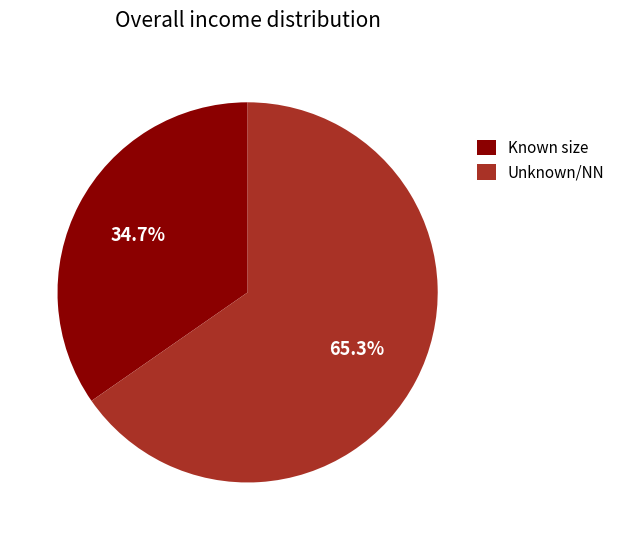

To the nearest percent, what is the difference between the largest and smallest slice percentages?

31%